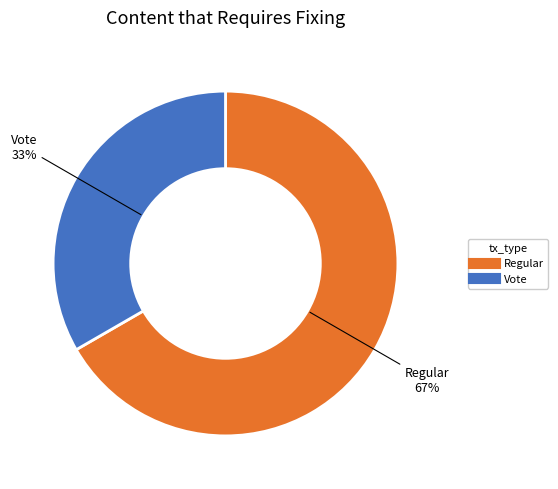

To the nearest percent, what is the average slice percentage?

50%